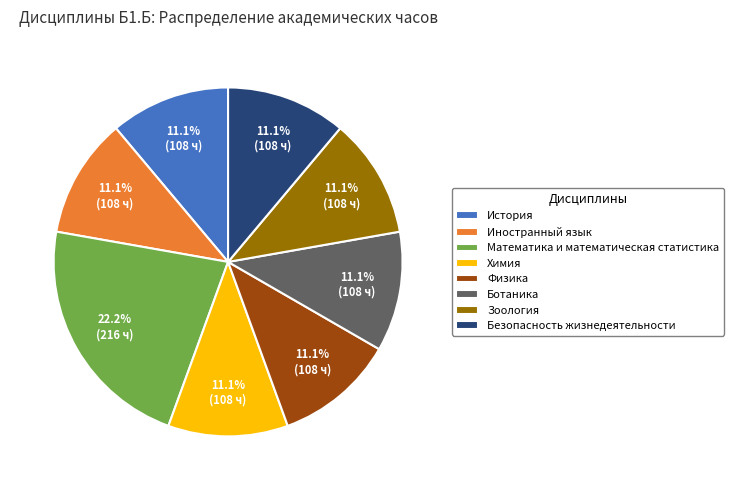

Is it true that Зоология is 20% of the pie?

False